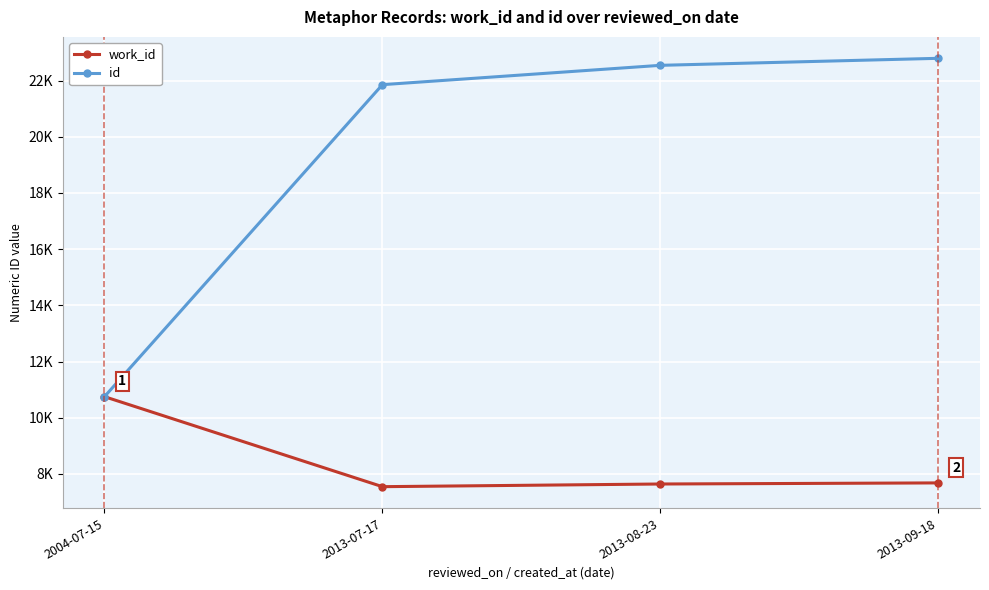

Reading right to left, list all the values displayed in this chart.

work_id: 7682	7643	7548	10751
id: 22792	22542	21854	10751